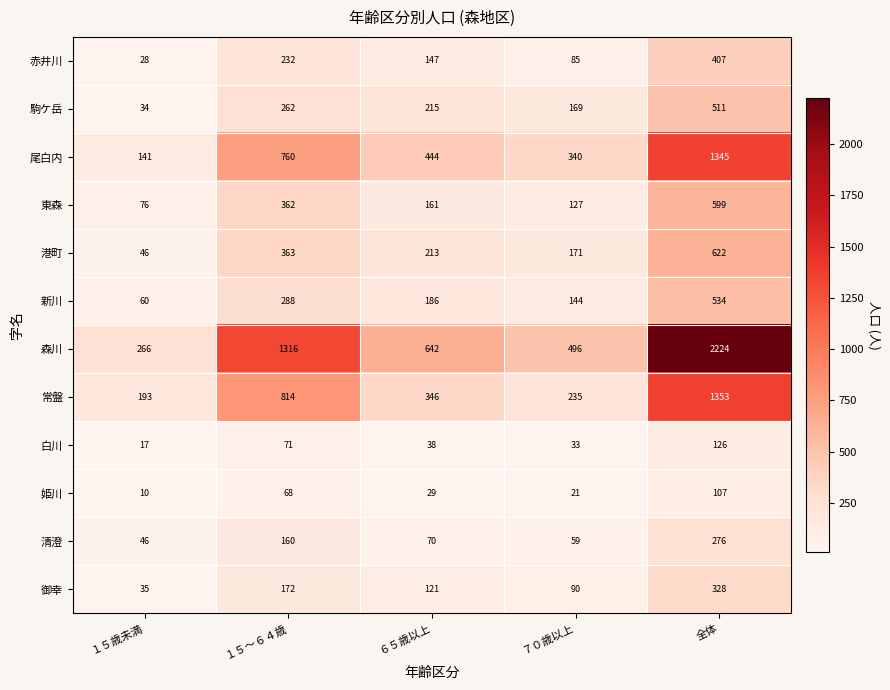

What is the average value of the 東森 series?

265